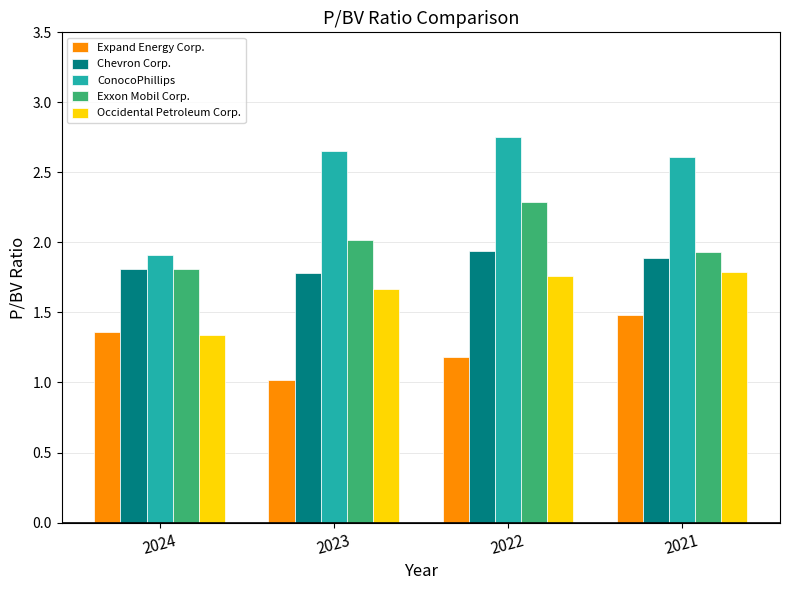

What is the difference between the Occidental Petroleum Corp. values at 2024 and 2023?

0.3